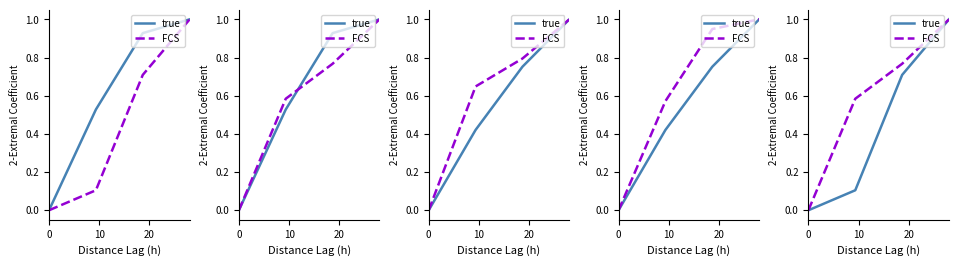

How many values in the FCS series exceed 0?

3